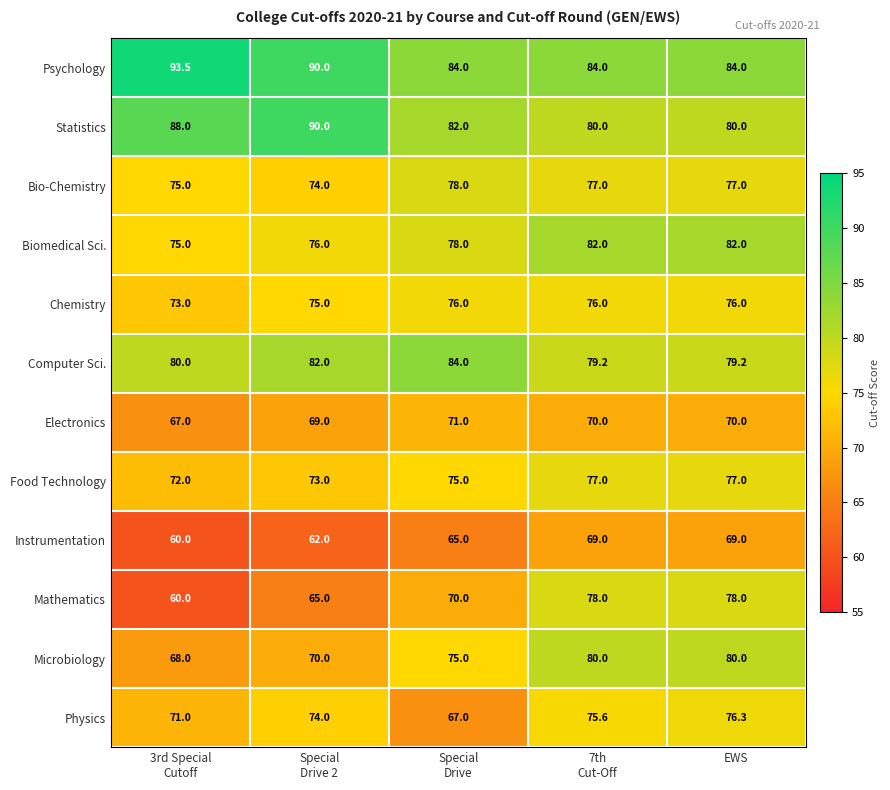

How many series are shown in this chart?

12